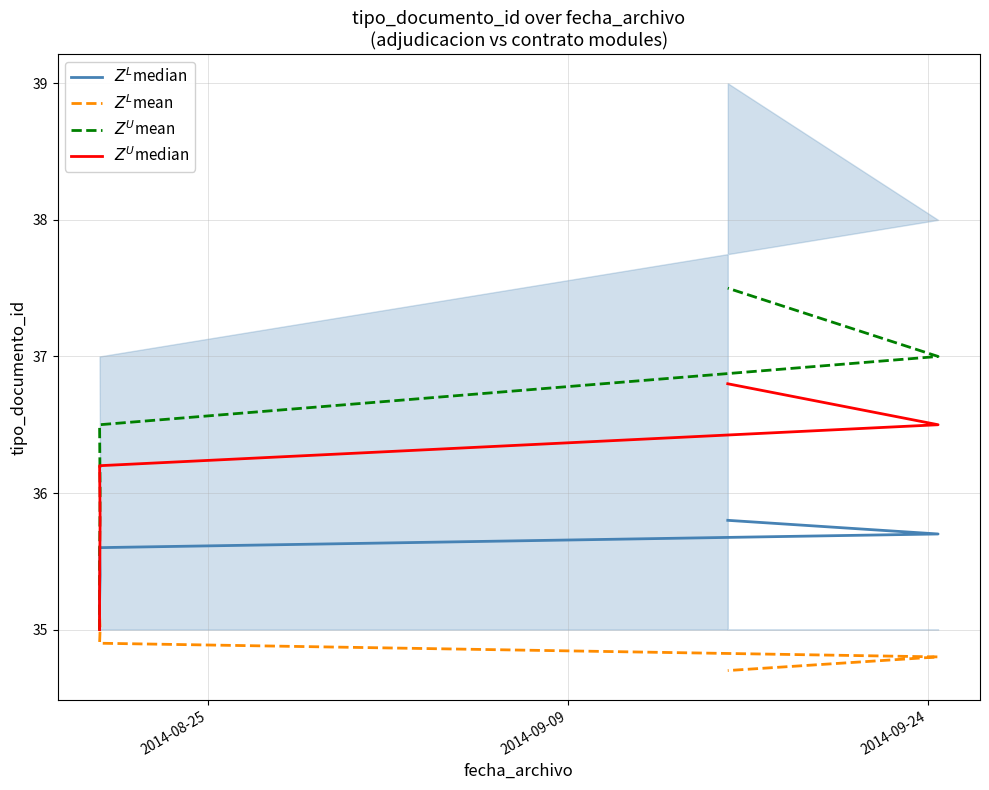

Rank the series by their average value, from highest to lowest.

$Z^U$mean, $Z^U$median, $Z^L$median, $Z^L$mean